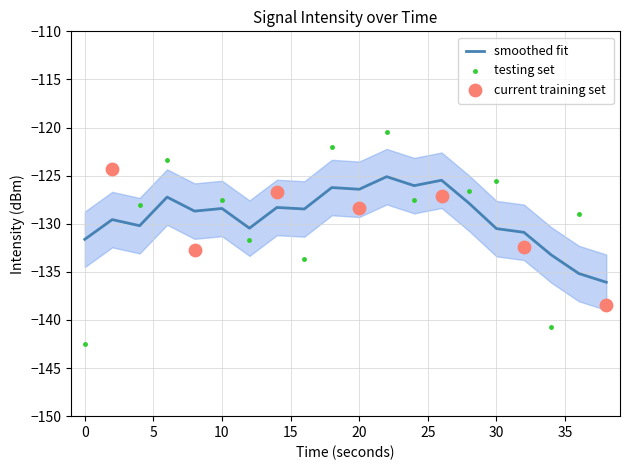

Between 4 and 10, which is larger?

10